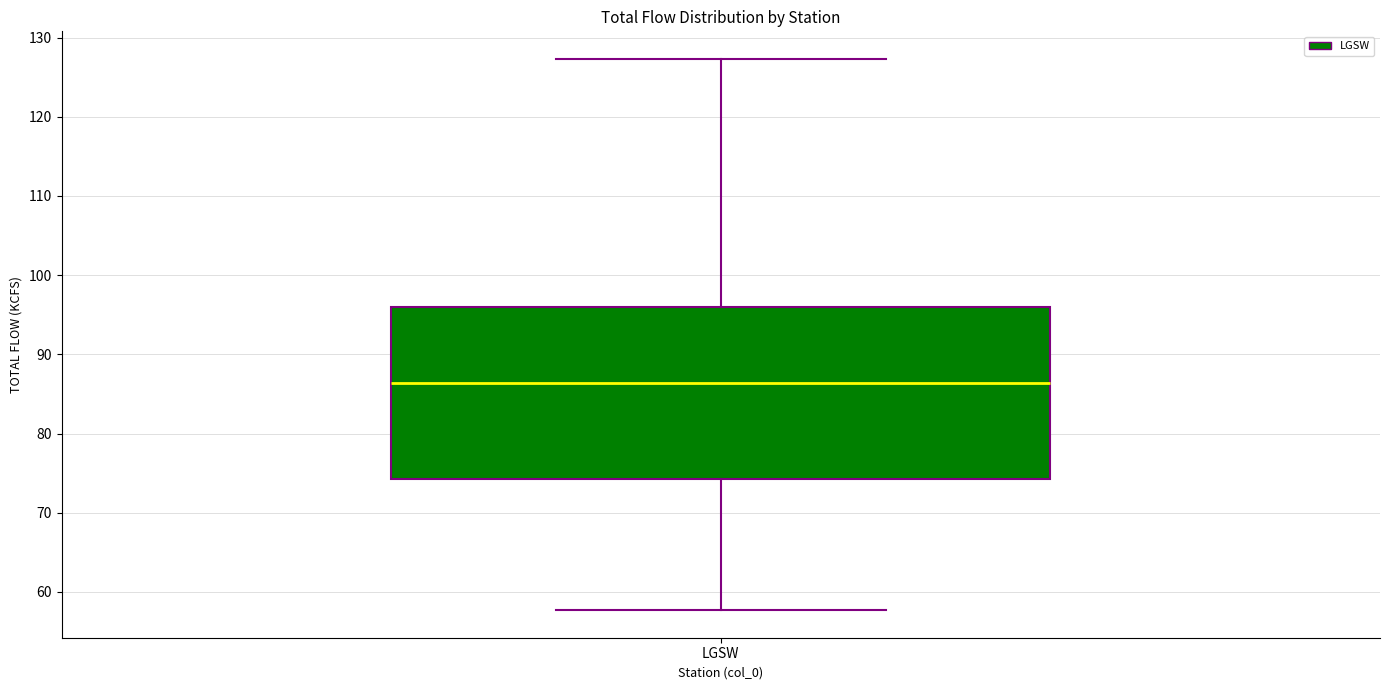

Read this box plot against the y-axis: the position of the median line, the range covered by the box, and the ends of both whiskers. The values are not printed on the chart, so give them approximately, as read against the axis.

median 86, box 74 to 96, whiskers 58 to 127